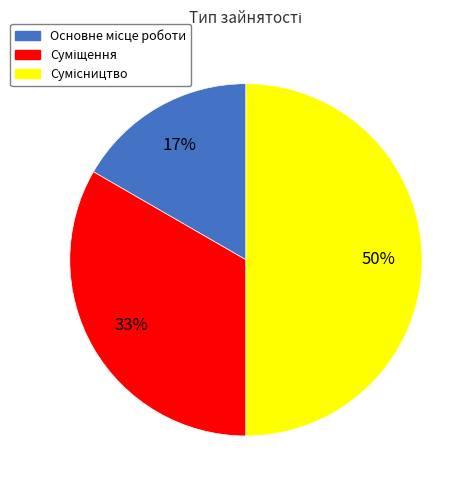

Count the number of slices in the pie.

3